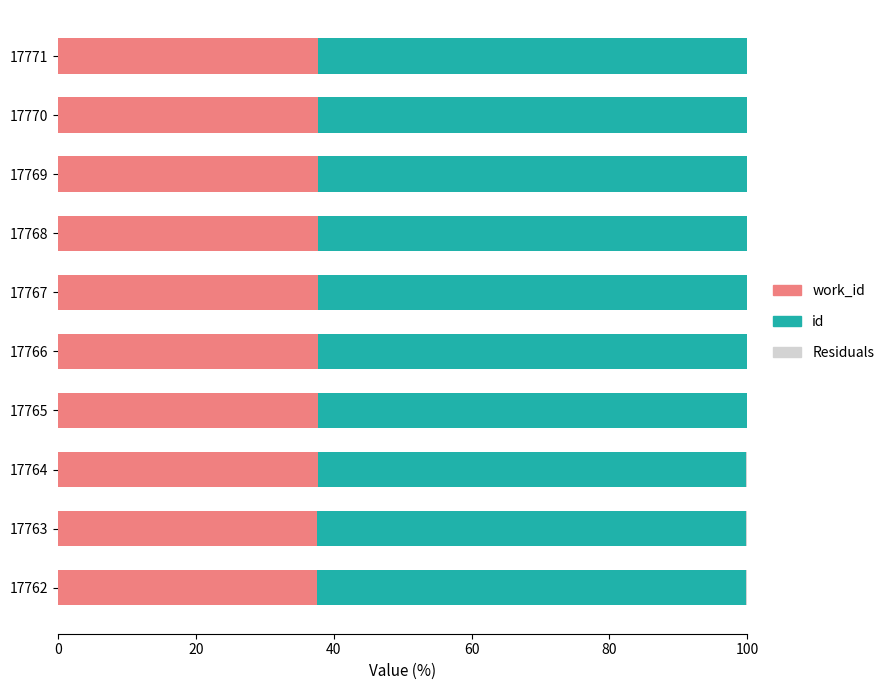

Count the number of data series in this chart.

3